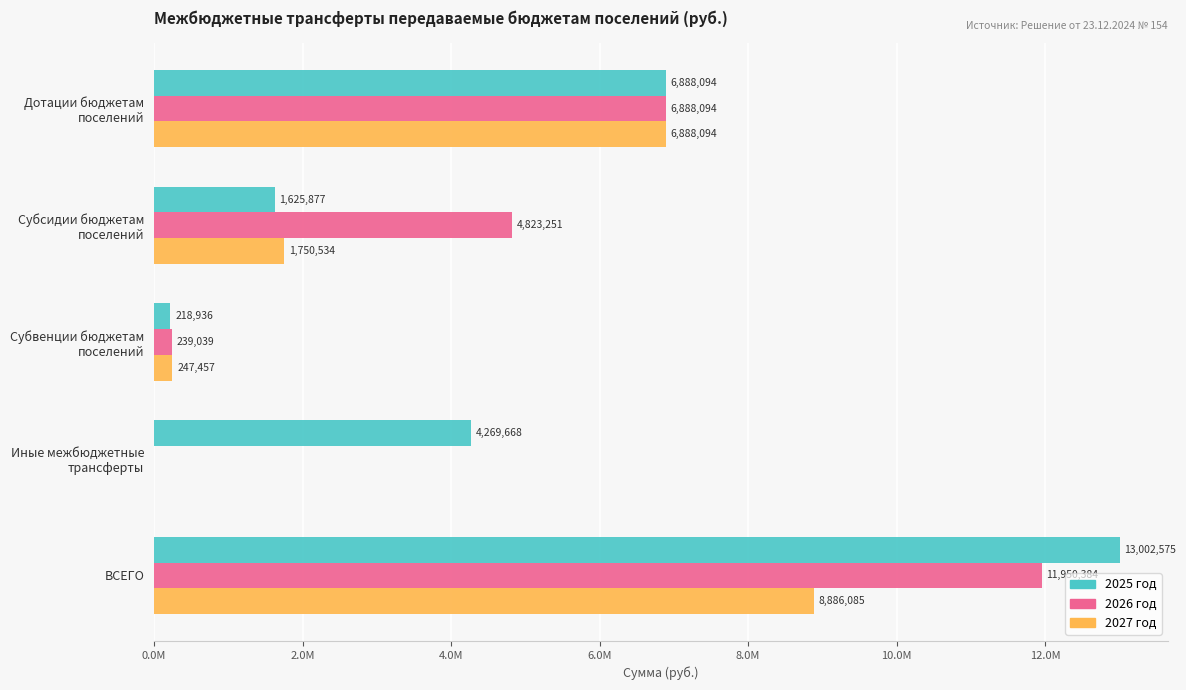

What are all the series names shown in the legend?

2025 год, 2026 год, 2027 год